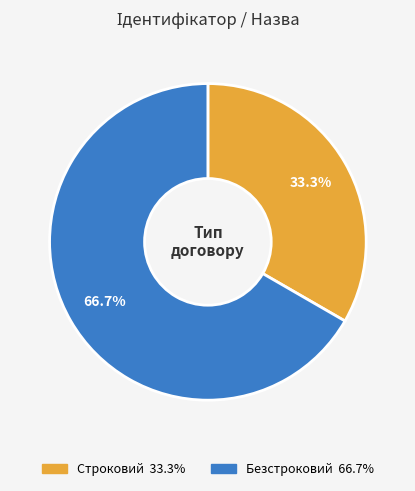

Which category accounts for the majority?

Безстроковий